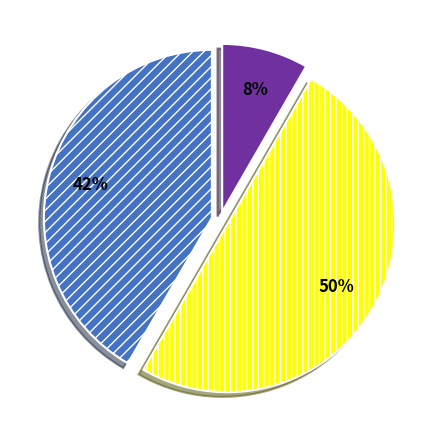

To the nearest percent, what is the difference between the largest and smallest slice percentages?

42%